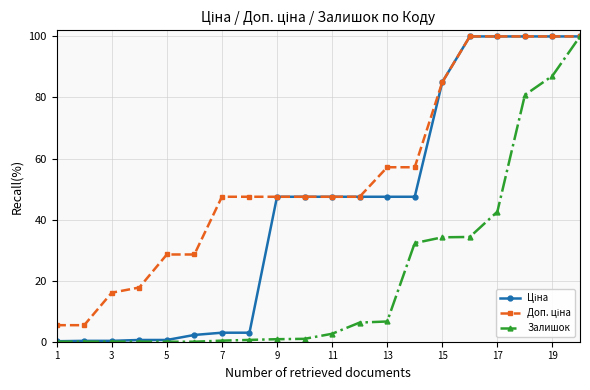

What is the difference between the second highest and minimum values in the Залишок series?

87.1